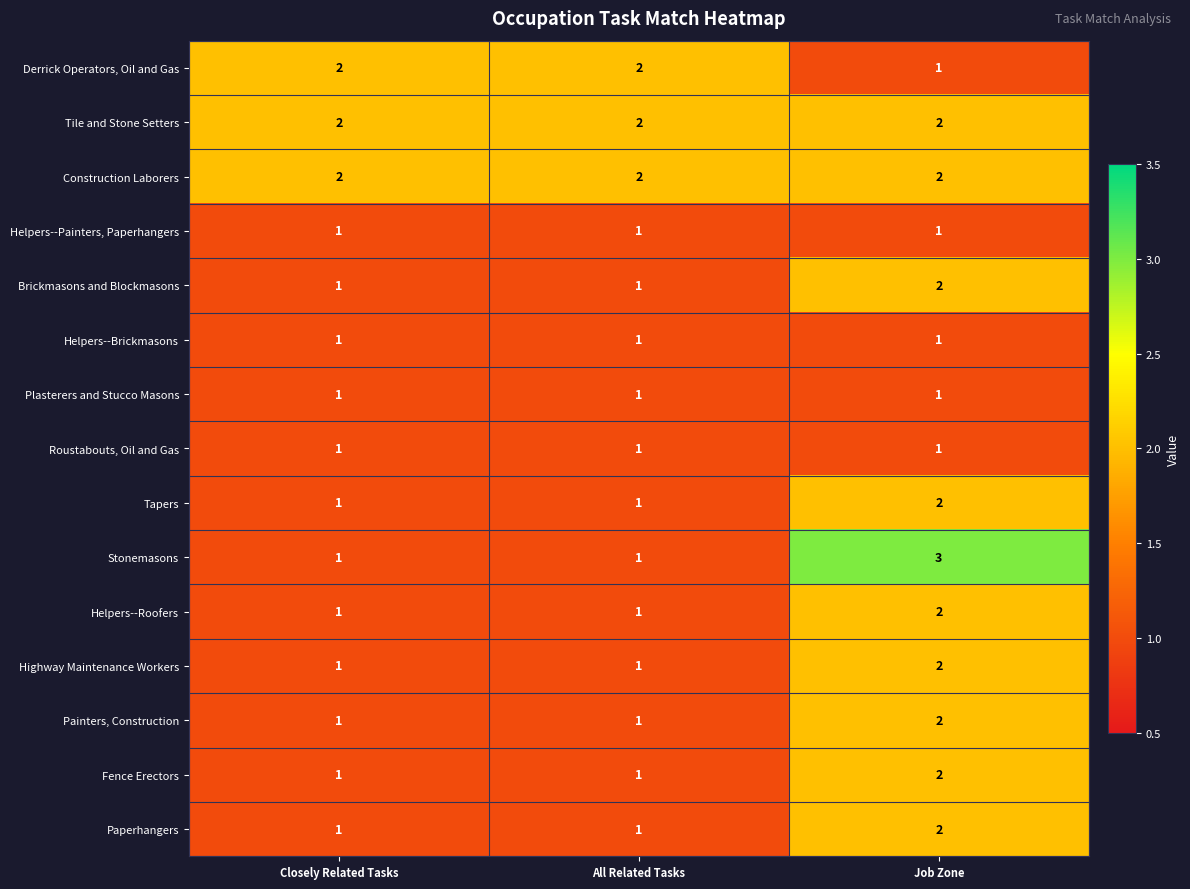

How many categories are shown in the chart?

3